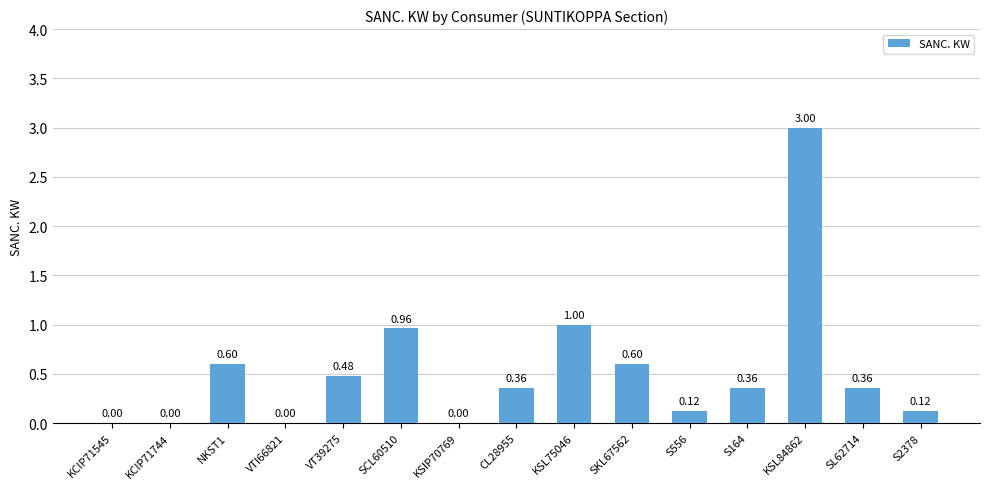

What is the sum of the values at KSL84862 and KCIP71545?

3.0